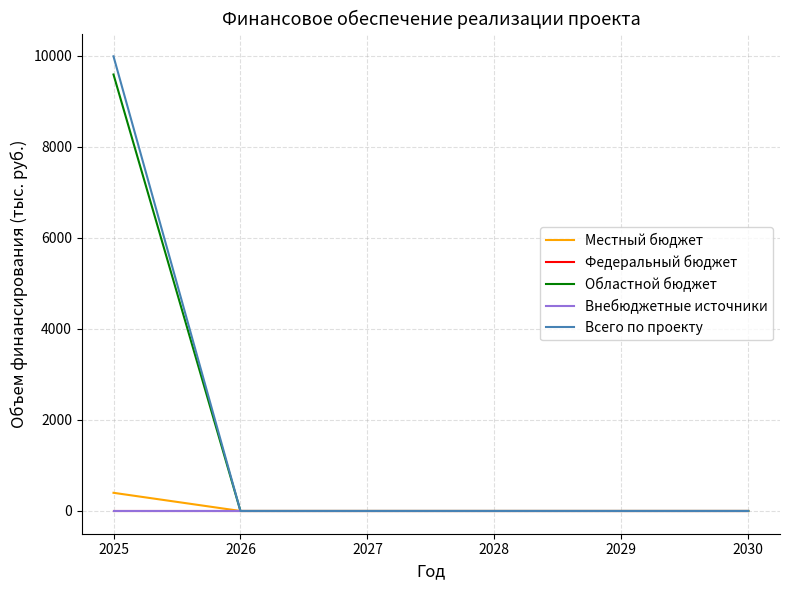

Does the chart have visible grid lines?

Yes